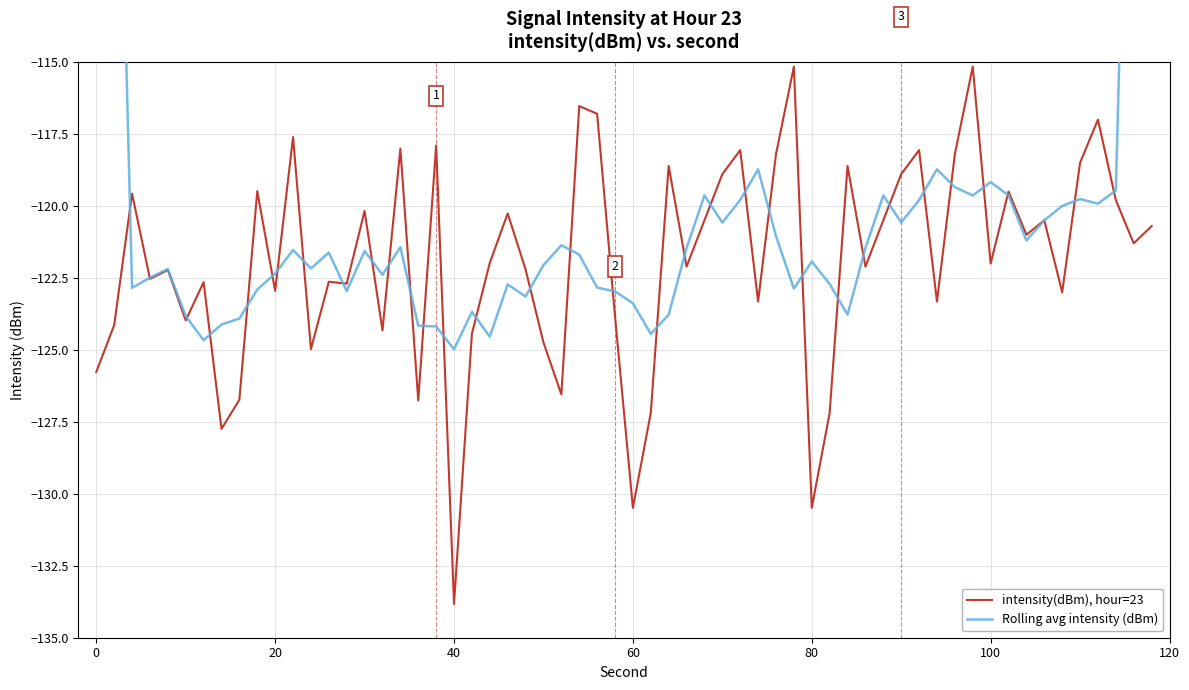

What is the lowest value of the intensity(dBm), hour=23 series?

-133.8